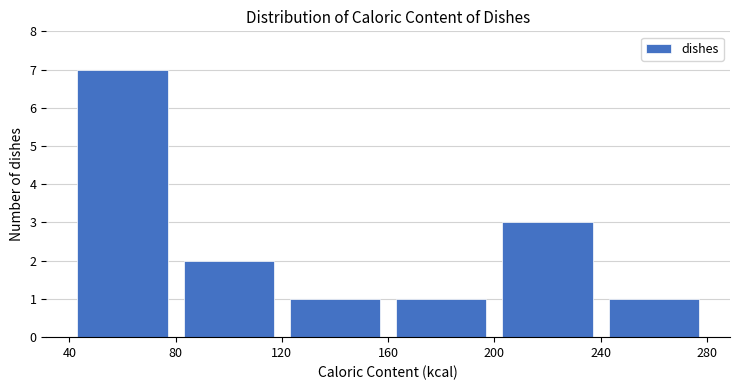

How tall is the bar that spans 160 to 200 on the x-axis? The values are not printed on the chart, so give them approximately, as read against the axis.

1